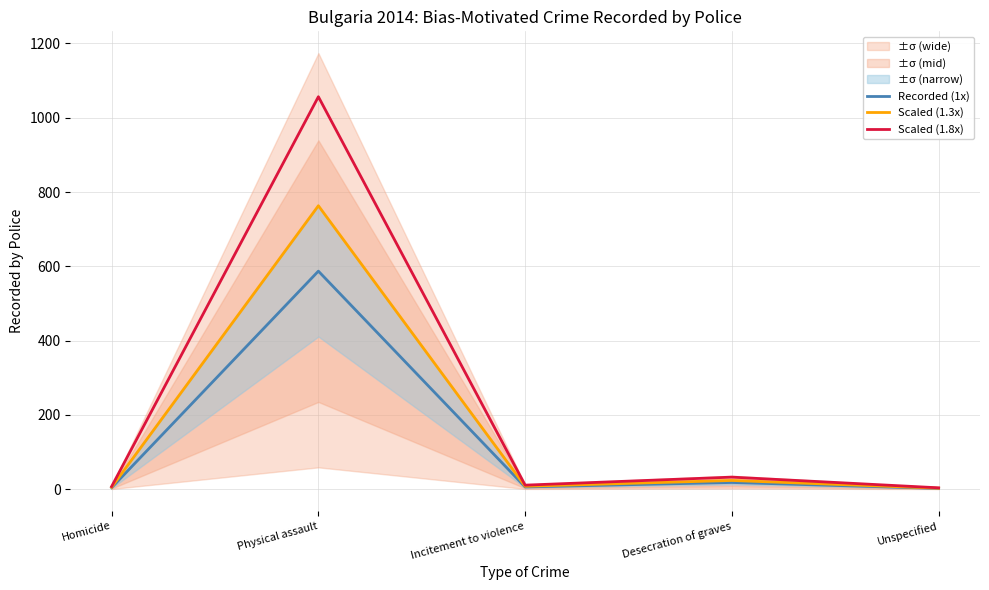

What is the approximate value of Scaled (1.8x) at Unspecified?

3.6